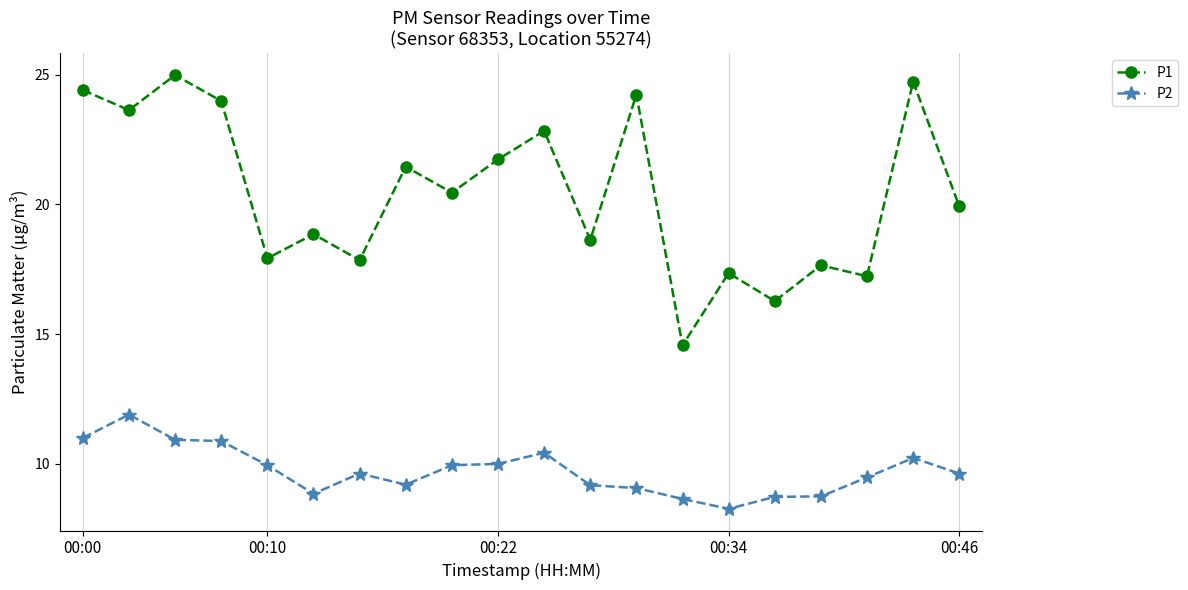

What is the difference between the maximum and minimum values in the P1 series?

10.4